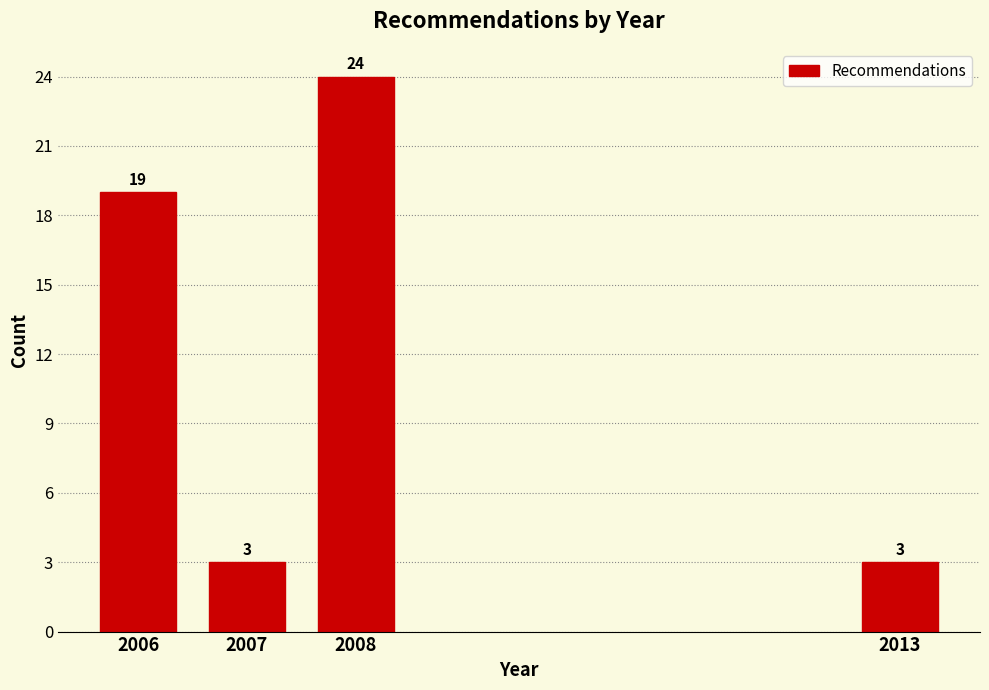

Reading left to right, list all the values displayed in this chart.

2006=19	2007=3	2008=24	2013=3